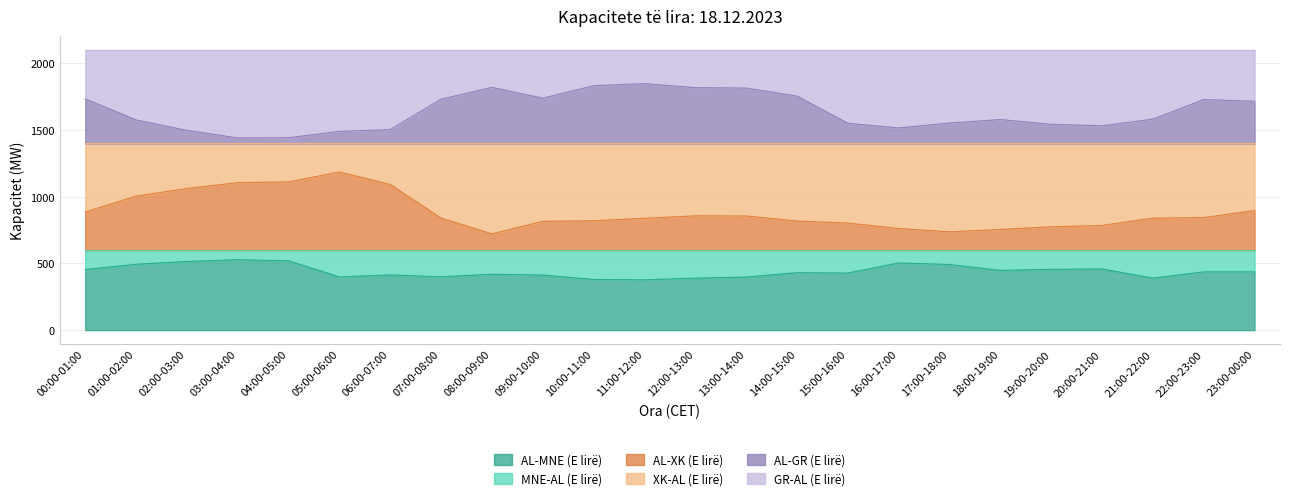

What is the average value of the AL-GR (E lirë) series?

1639